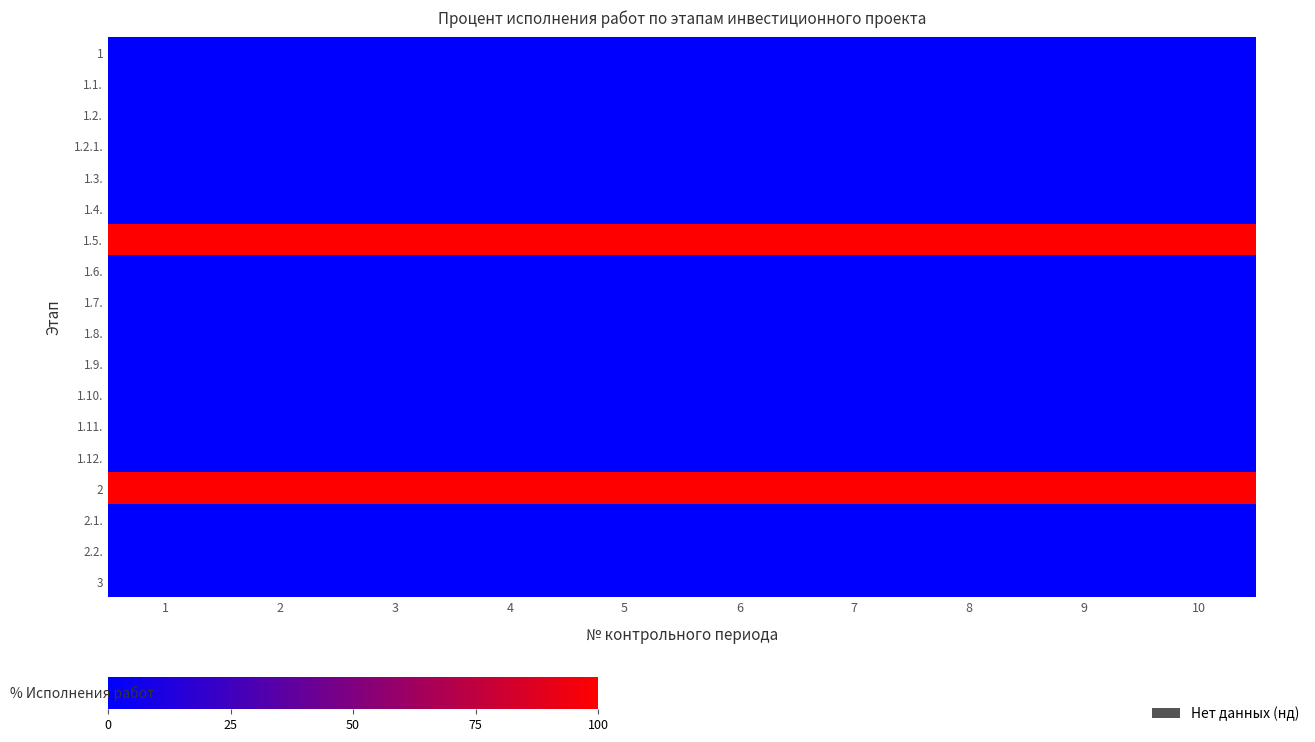

List the series in order of their peak value, lowest first.

1, 1.1., 1.2., 1.2.1., 1.3., 1.4., 1.6., 1.7., 1.8., 1.9., 1.10., 1.11., 1.12., 2.1., 2.2., 3, 1.5., 2